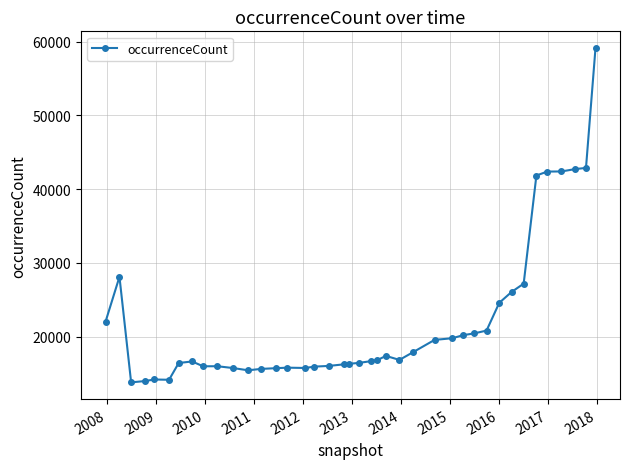

True or false: the data has more than 2 interior local peaks.

True